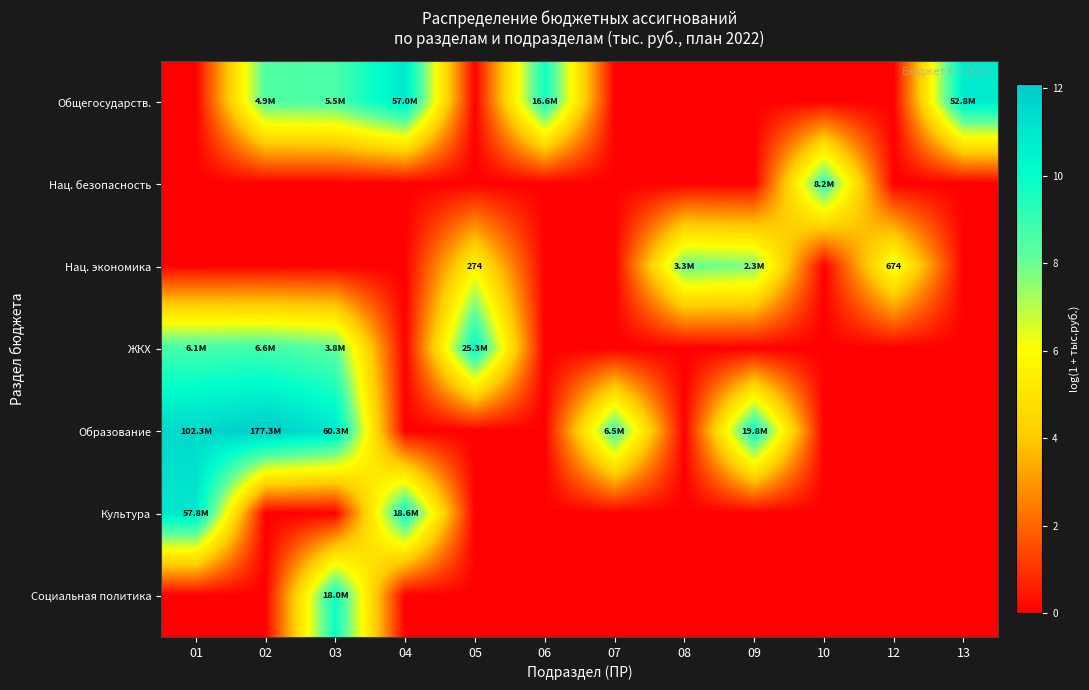

Between 05 and 03, which is larger?

03